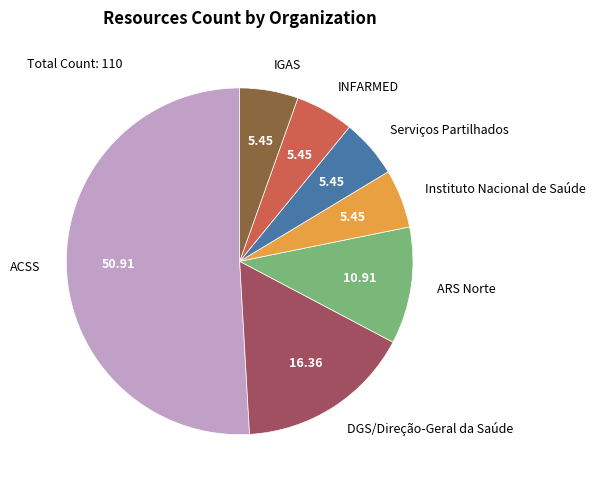

Which slice is the largest?

ACSS